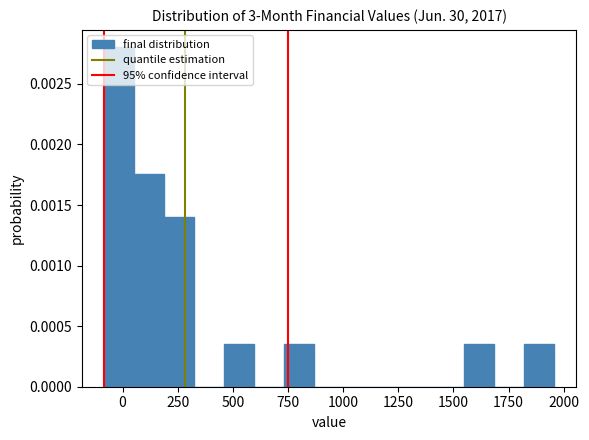

Around what value on the x-axis is the tallest bar? Give the approximate position of its centre, as read against the axis.

0